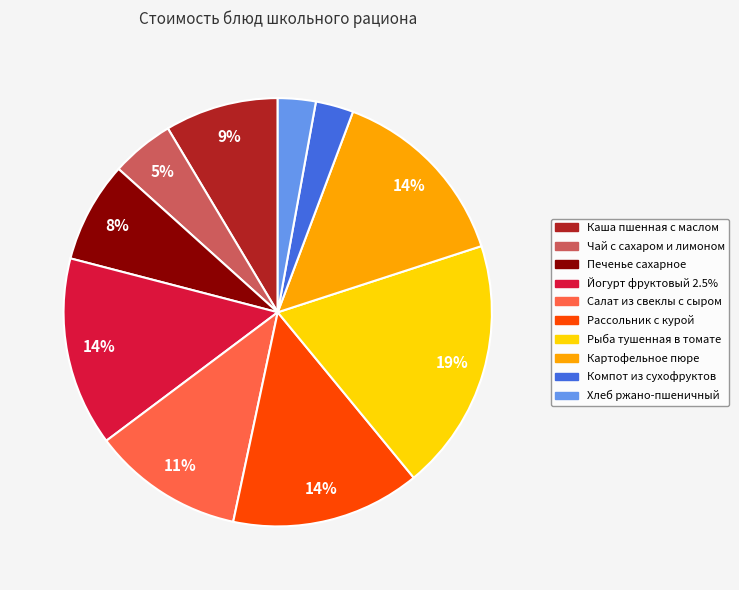

The Каша пшенная с маслом slice represents 9% of the pie. True or false?

True